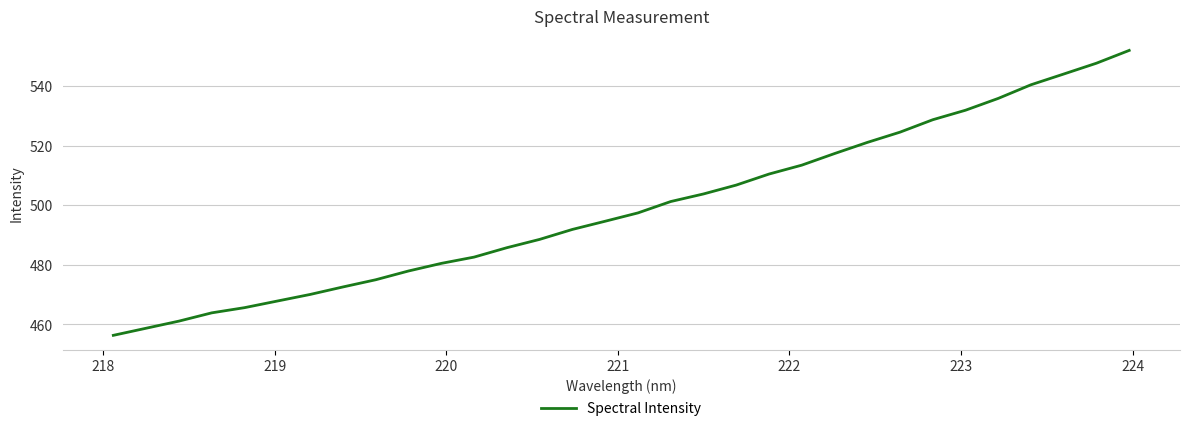

What is the minimum value shown in the chart?

456.4